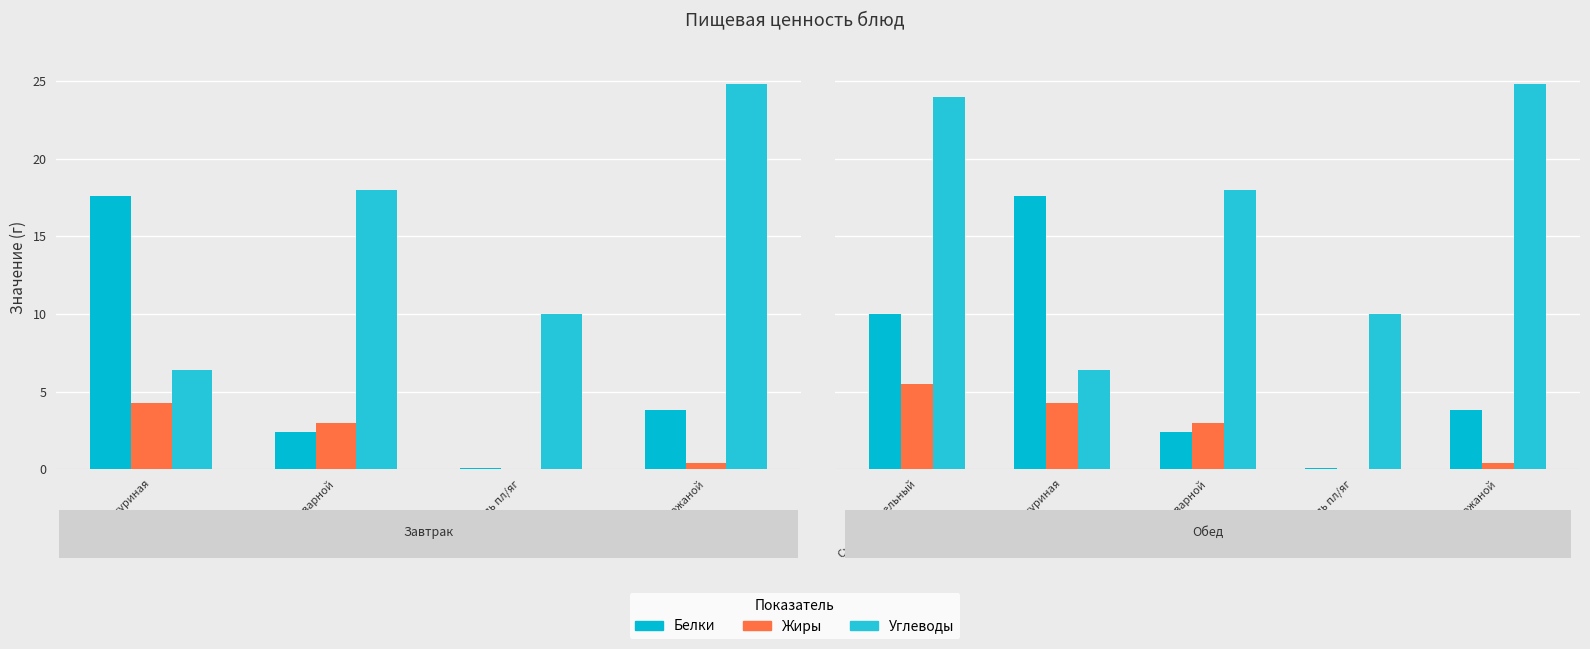

Rank the series by their average value, from lowest to highest.

Жиры, Белки, Углеводы